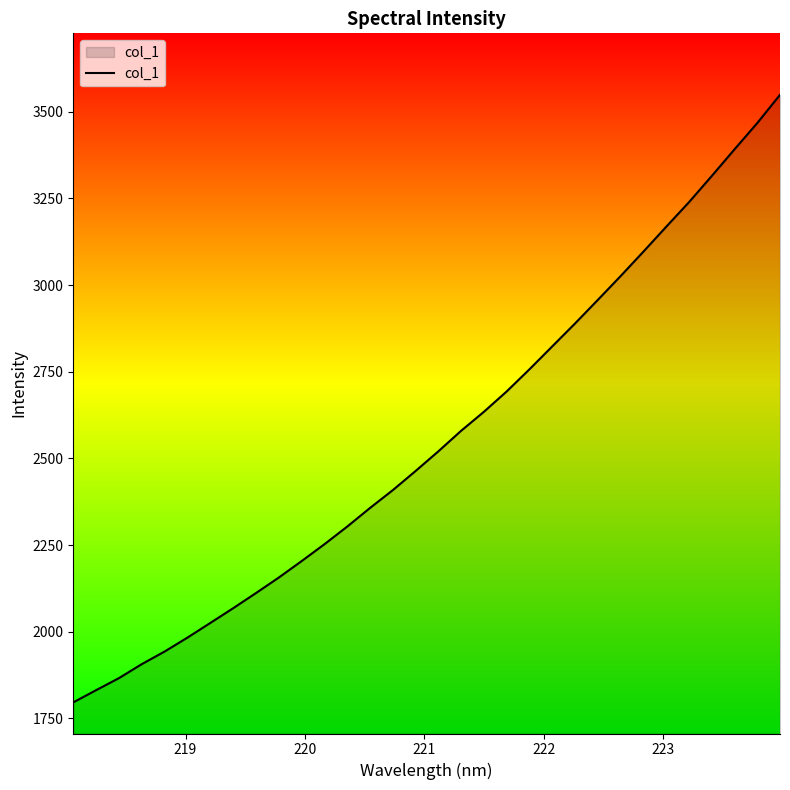

What is the greatest value displayed?

3549.0